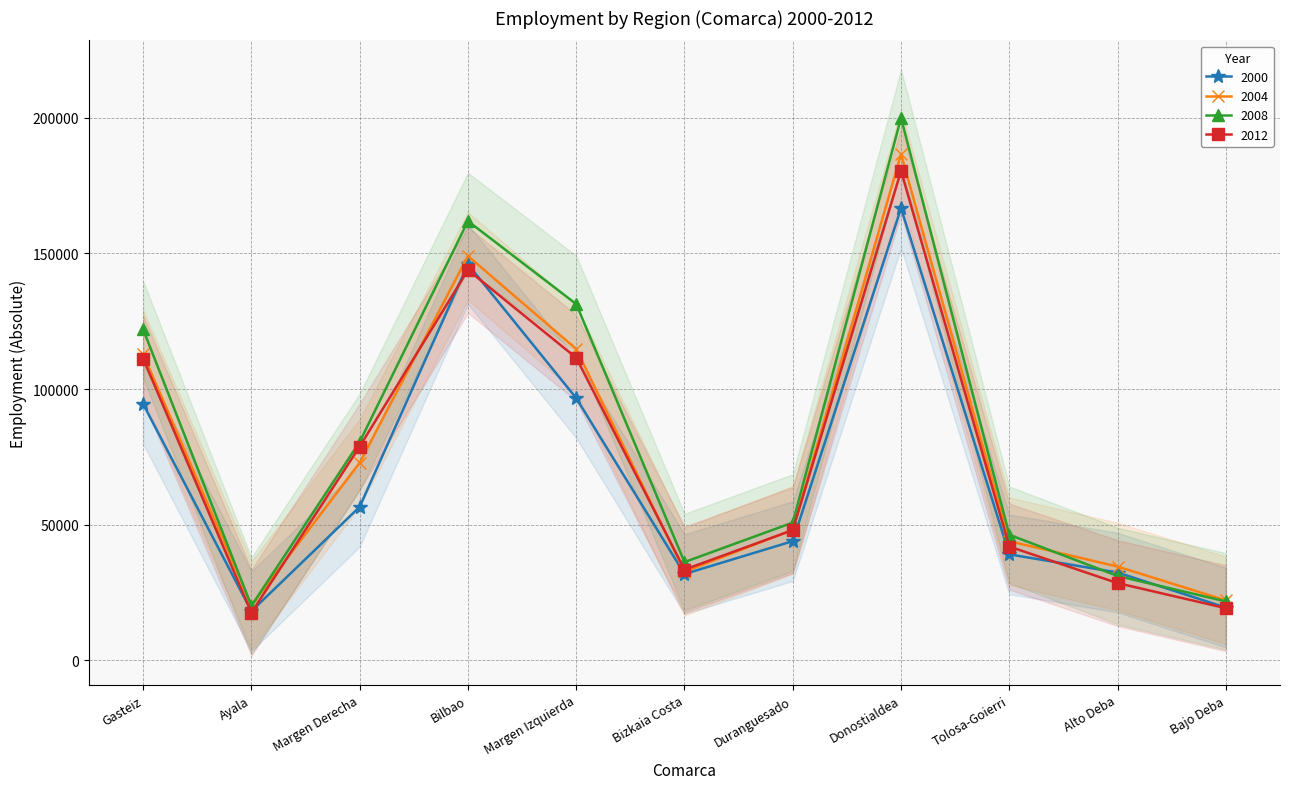

Where is the first local maximum for 2004?

Bilbao